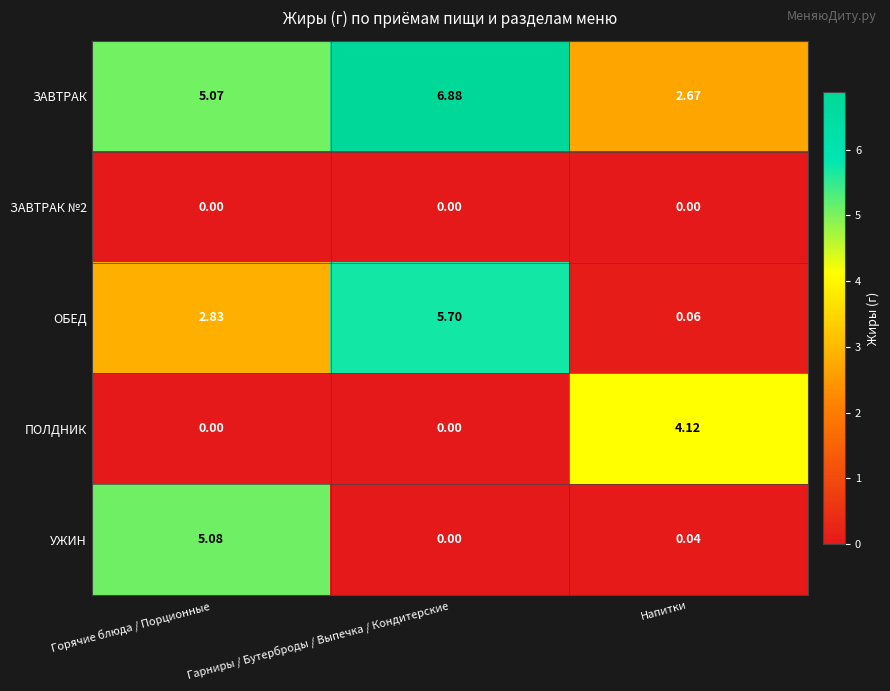

Where is ОБЕД nearest to the value 2?

Горячие блюда / Порционные